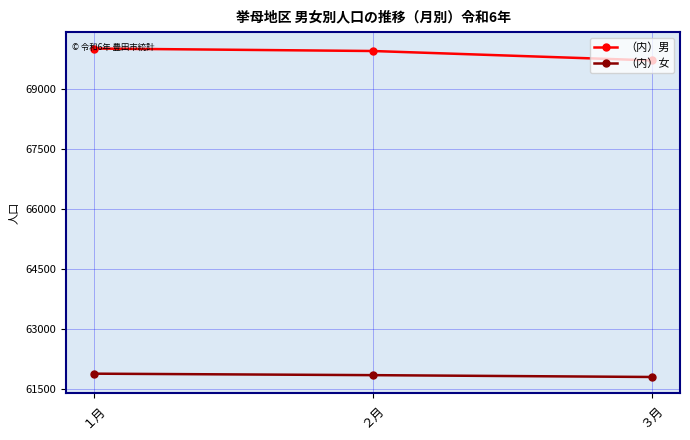

What is the label of the 1st point from the right?

３月